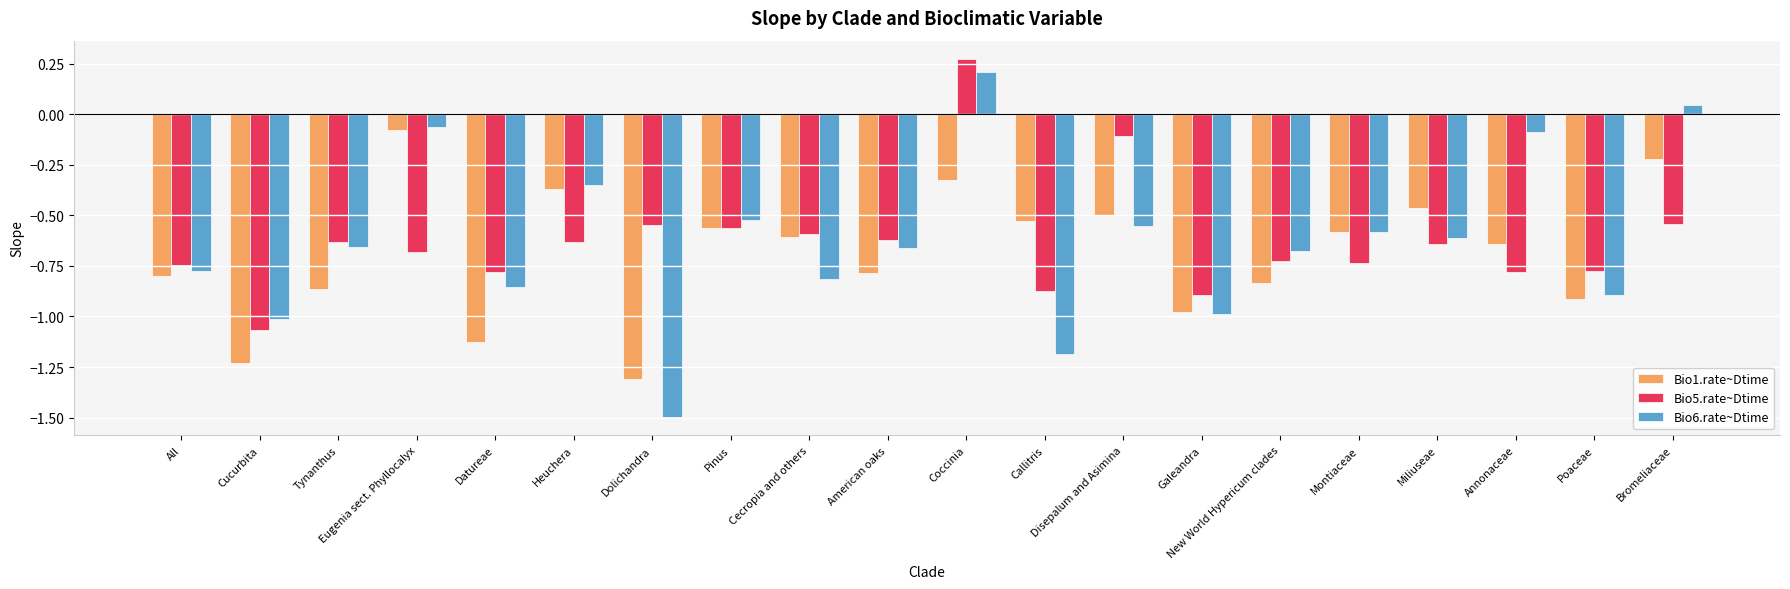

How many bars are there in each group?

3